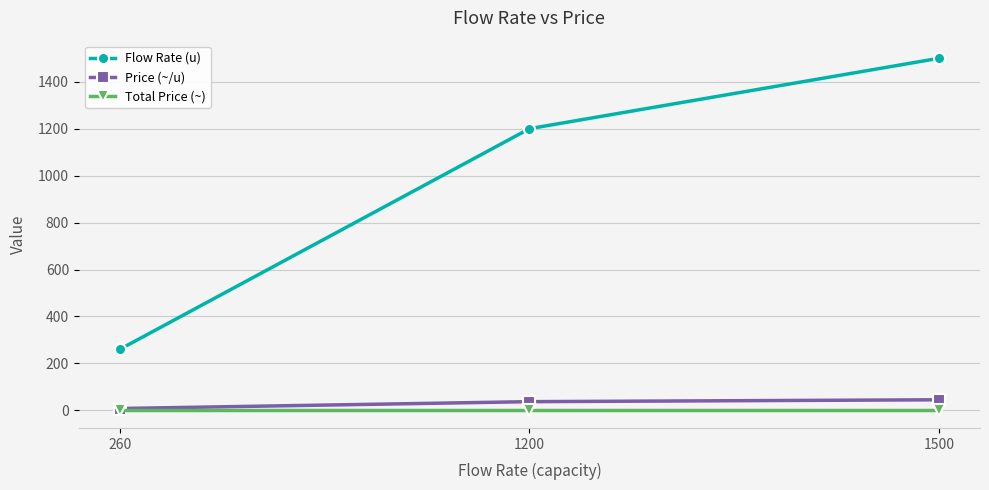

What is the greatest value displayed?

1500.0